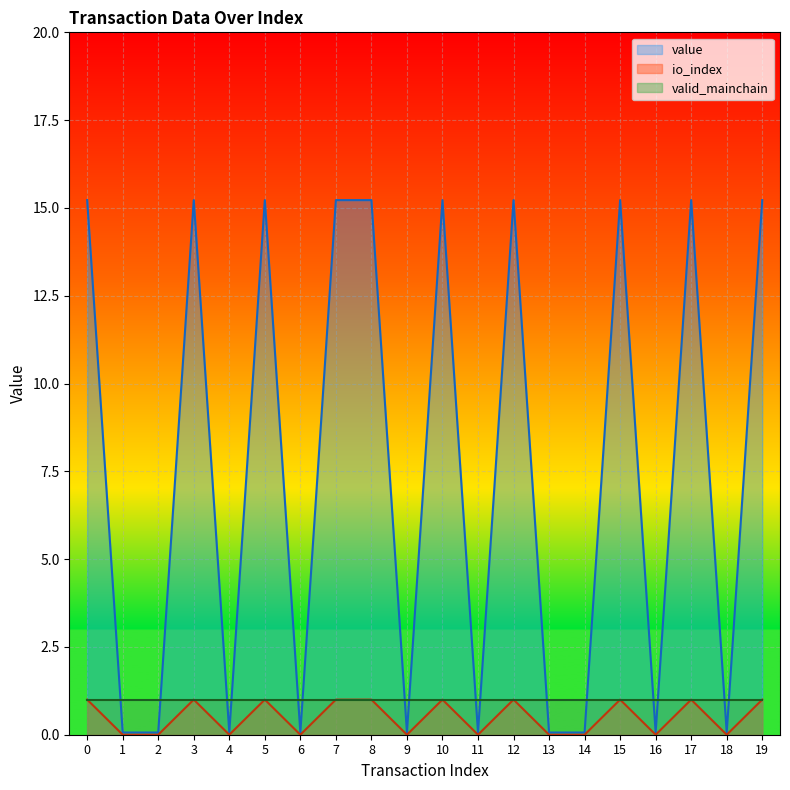

The value of io_index at 7 is 1.0. True or false?

True